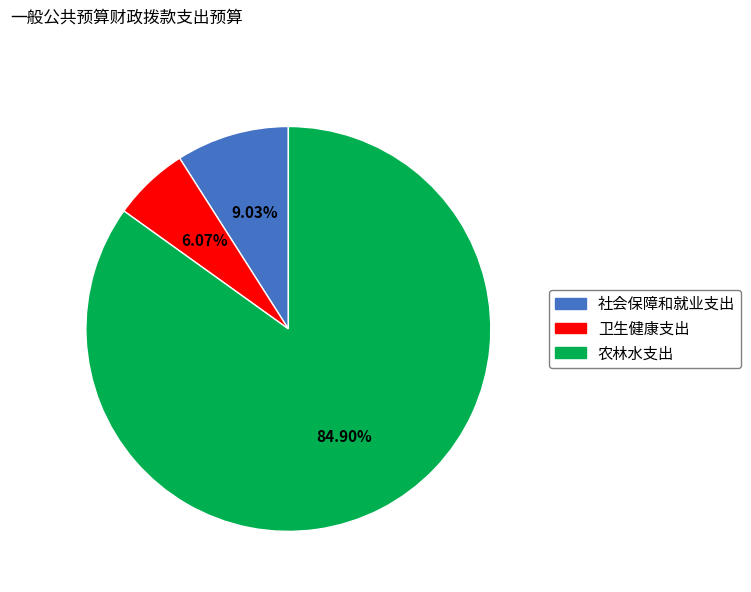

To the nearest percent, what portion does 社会保障和就业支出 represent?

9%